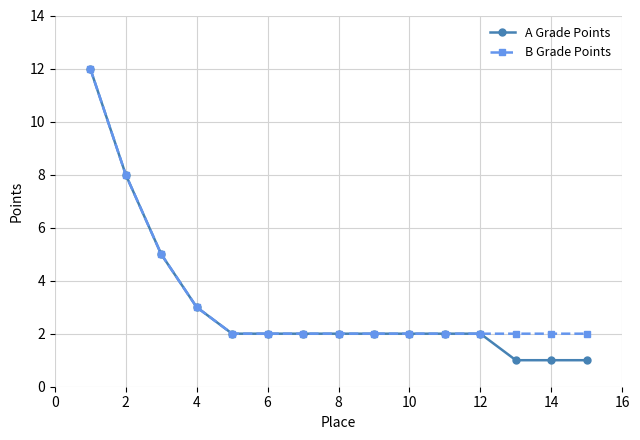

What is the value of the A Grade Points point at the 10th from the left?

2